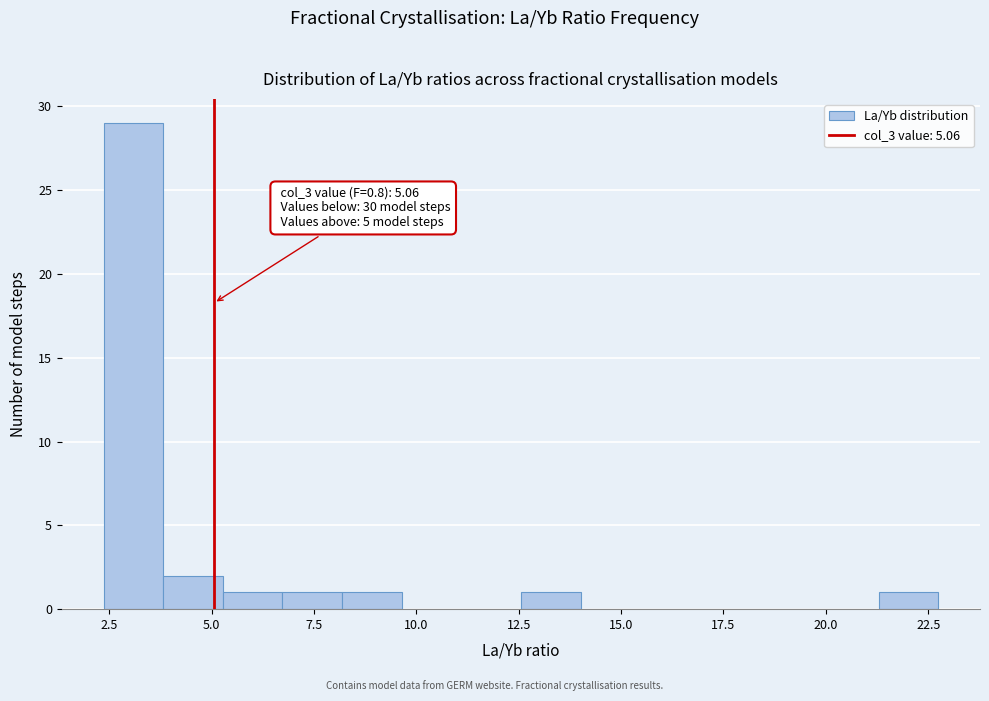

Read against the x-axis, roughly where is the centre of the tallest bar?

3.0